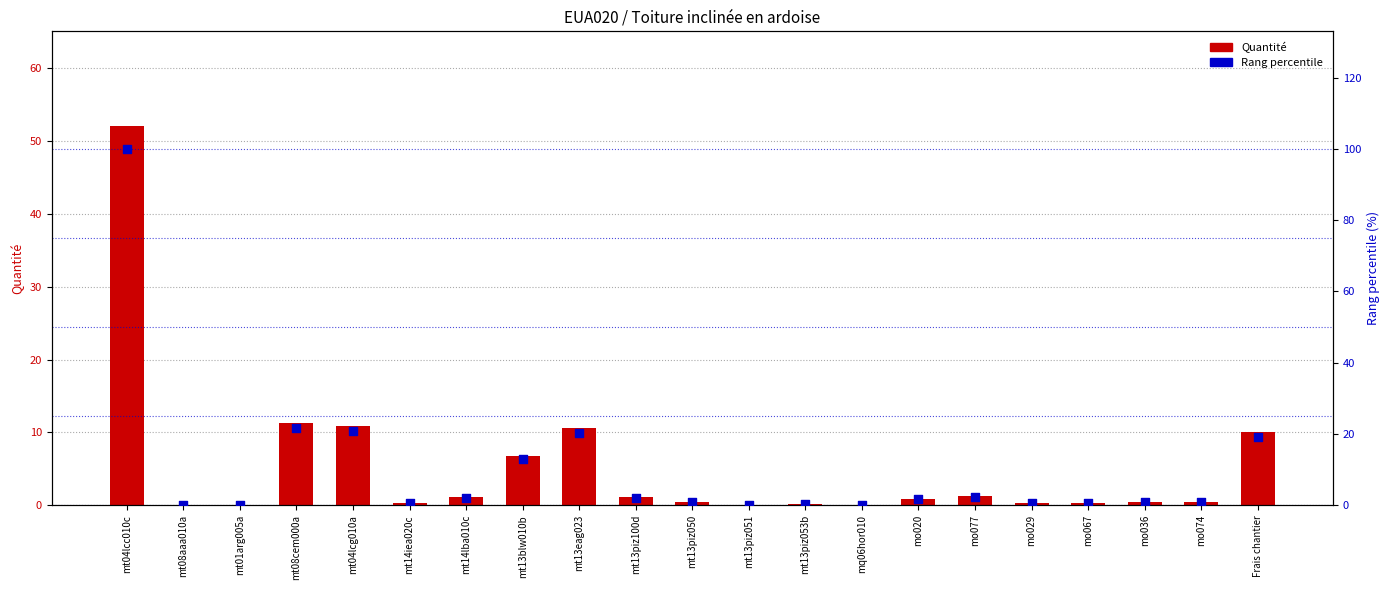

At how many categories does at least one series exceed 57?

1